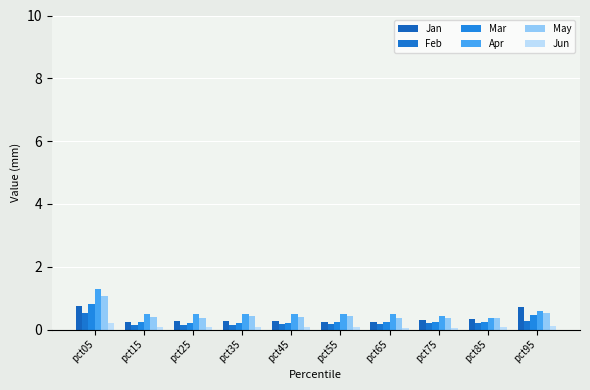

Is the value of Apr at pct15 greater than the value of Jun at pct15?

Yes